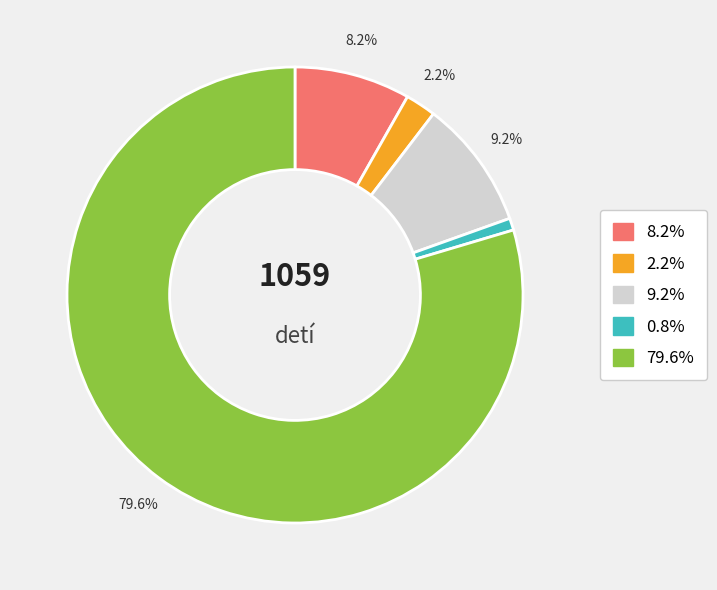

Is there a majority slice in this chart?

Yes